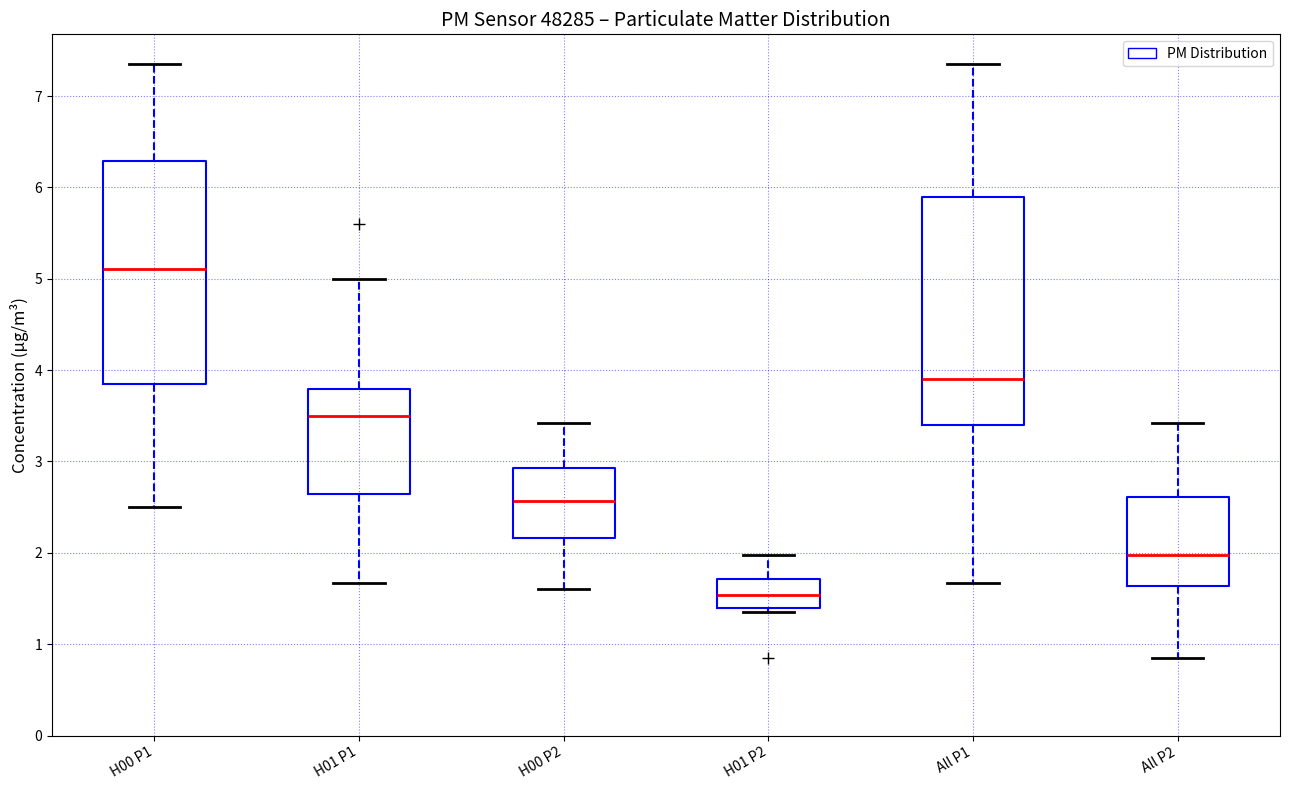

Which box has the highest median line?

H00 P1